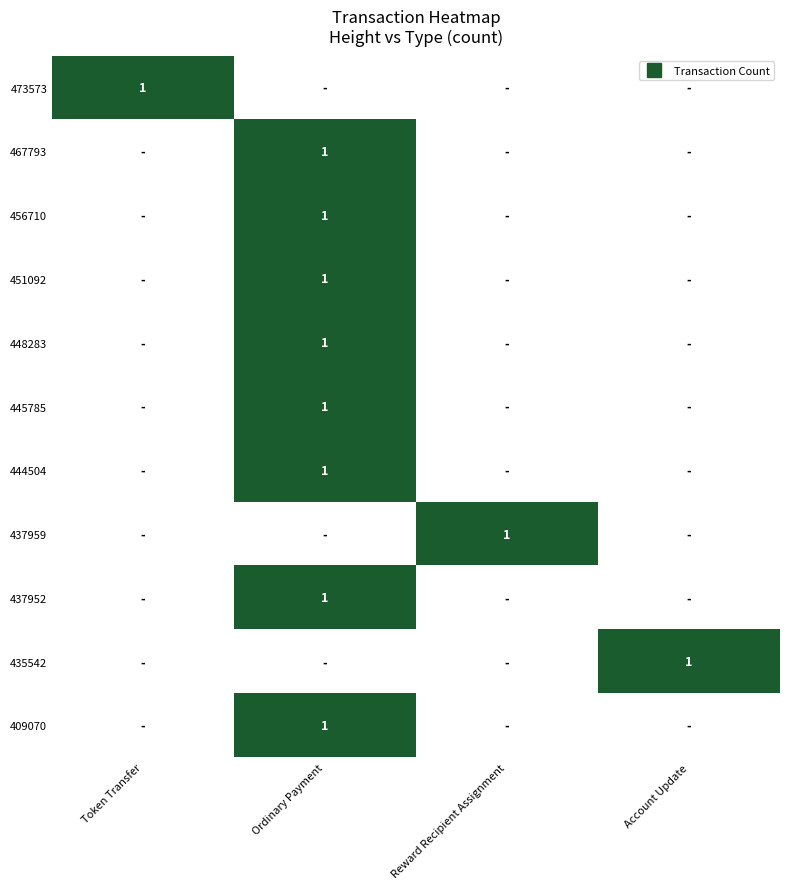

Which series has the widest spread of values?

473573